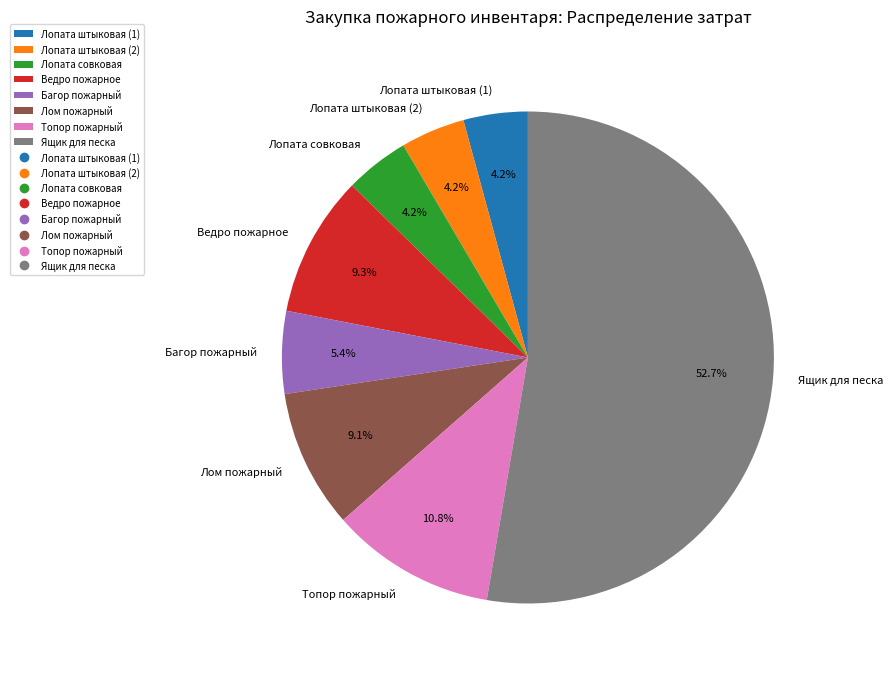

Which category accounts for the majority?

Ящик для песка